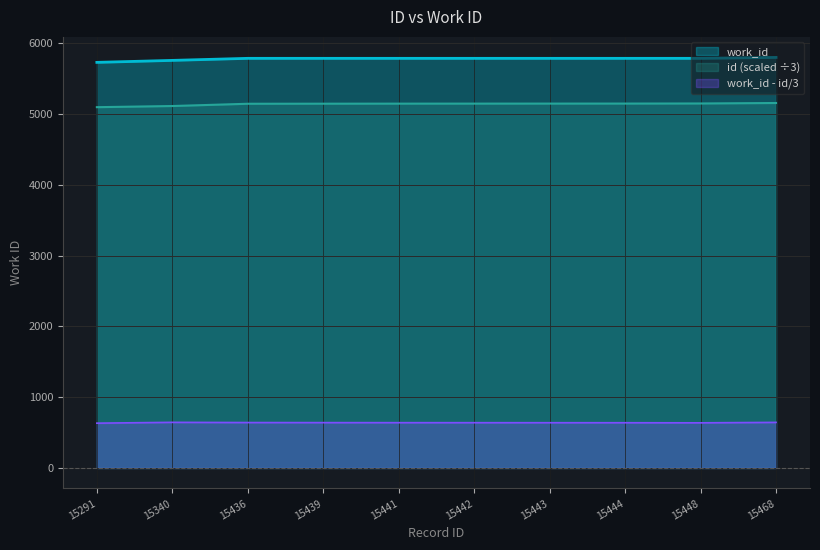

How many lines are shown in the chart?

3